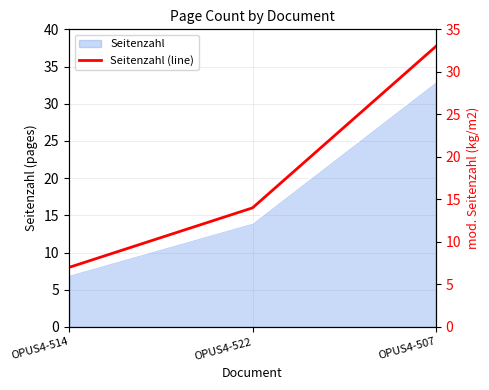

What is the change in value from OPUS4-514 to OPUS4-507?

+26